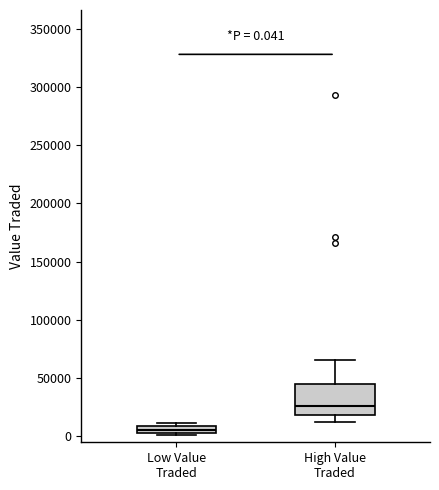

Which box has the lowest median line?

Low Value Traded